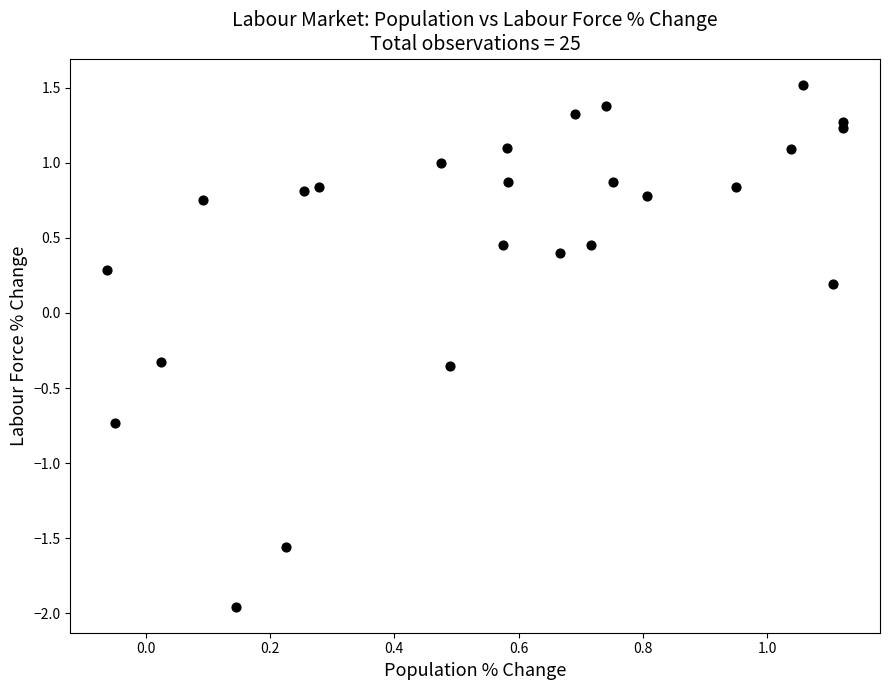

What is the range of X values (max minus min)?

1.2